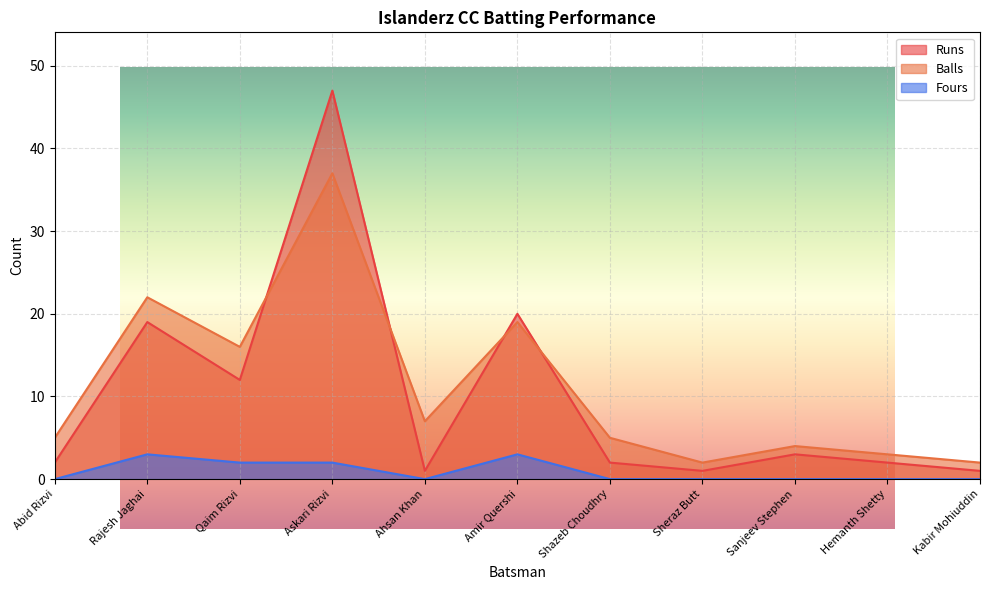

Reading right to left, list all the values displayed in this chart.

Runs: Kabir Mohiuddin=1	Hemanth Shetty=2	Sanjeev Stephen=3	Sheraz Butt=1	Shazeb Choudhry=2	Amir Quershi=20	Ahsan Khan=1	Askari Rizvi=47	Qaim Rizvi=12	Rajesh Jaghai=19	Abid Rizvi=2
Balls: Kabir Mohiuddin=2	Hemanth Shetty=3	Sanjeev Stephen=4	Sheraz Butt=2	Shazeb Choudhry=5	Amir Quershi=19	Ahsan Khan=7	Askari Rizvi=37	Qaim Rizvi=16	Rajesh Jaghai=22	Abid Rizvi=5
Fours: Kabir Mohiuddin=0	Hemanth Shetty=0	Sanjeev Stephen=0	Sheraz Butt=0	Shazeb Choudhry=0	Amir Quershi=3	Ahsan Khan=0	Askari Rizvi=2	Qaim Rizvi=2	Rajesh Jaghai=3	Abid Rizvi=0